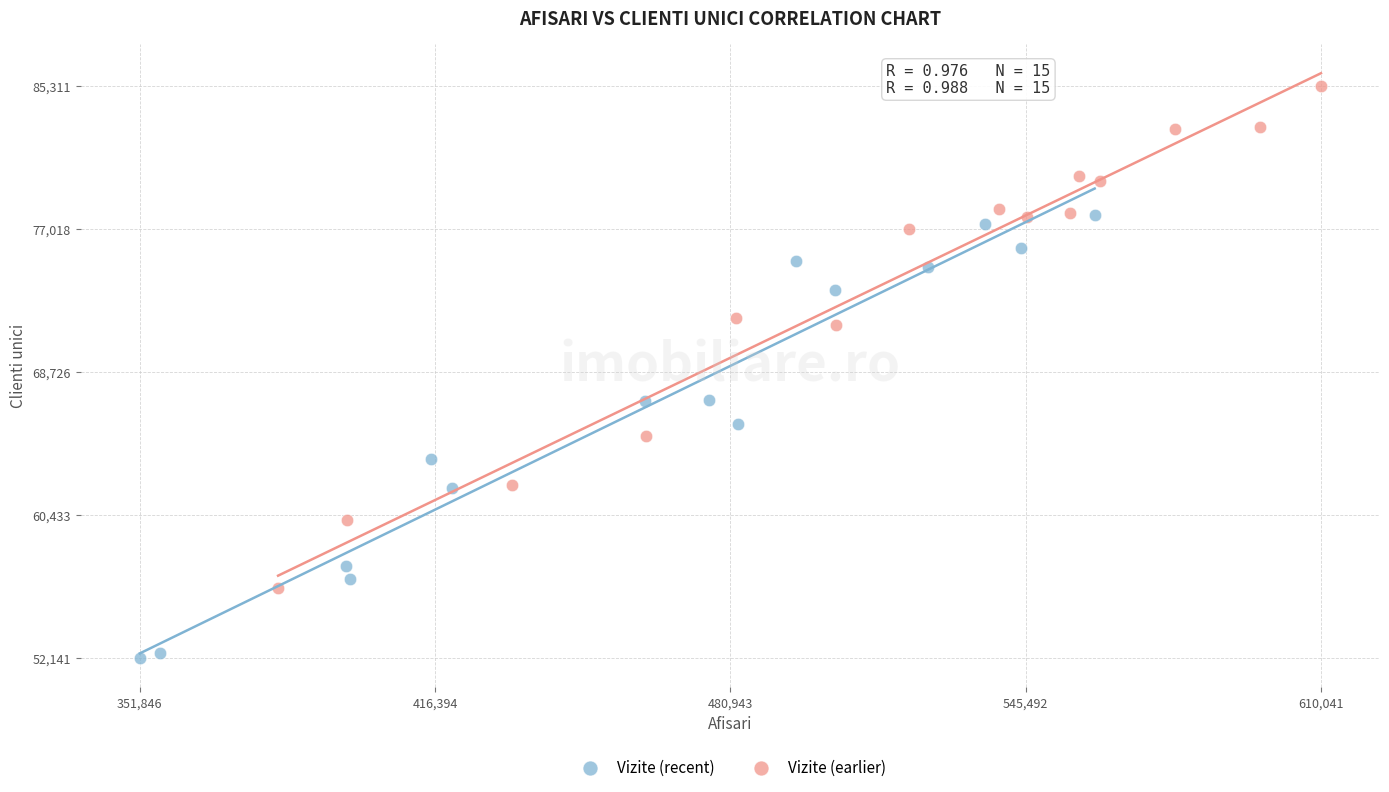

What are all the series names shown in the legend?

Vizite (recent), Vizite (earlier)